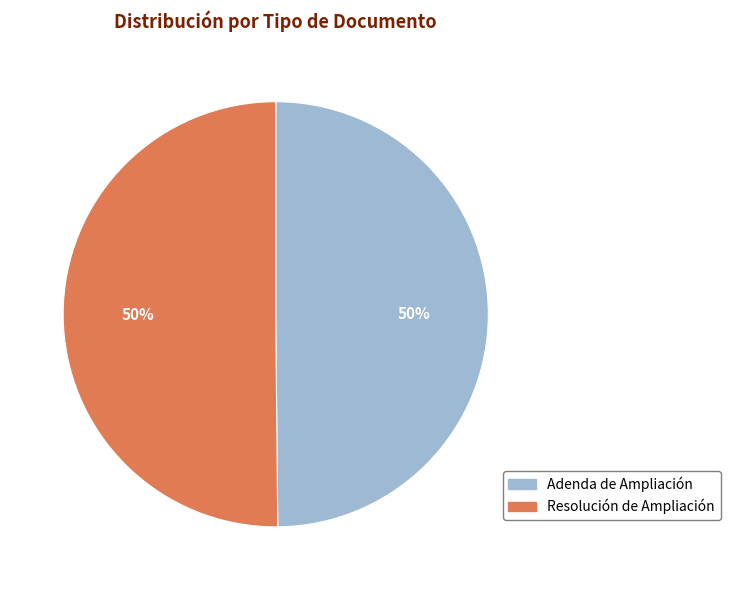

To the nearest percent, what is the combined percentage of Resolución de Ampliación and Adenda de Ampliación?

100%